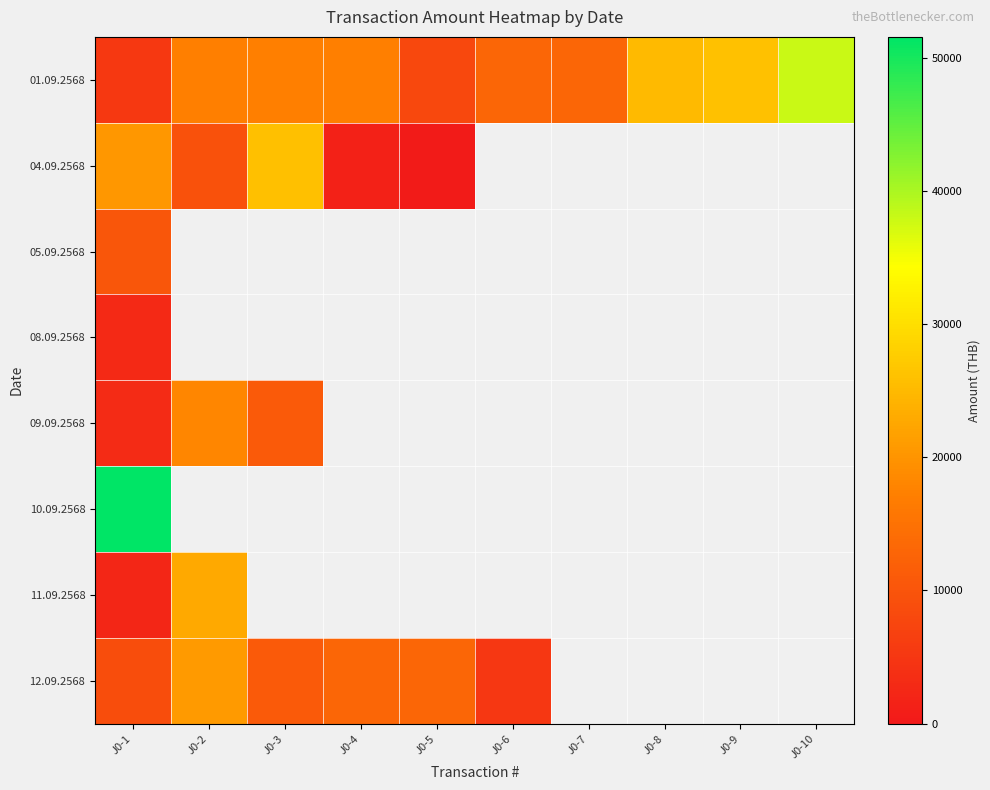

At which label does 04.09.2568 reach its peak?

J0-3